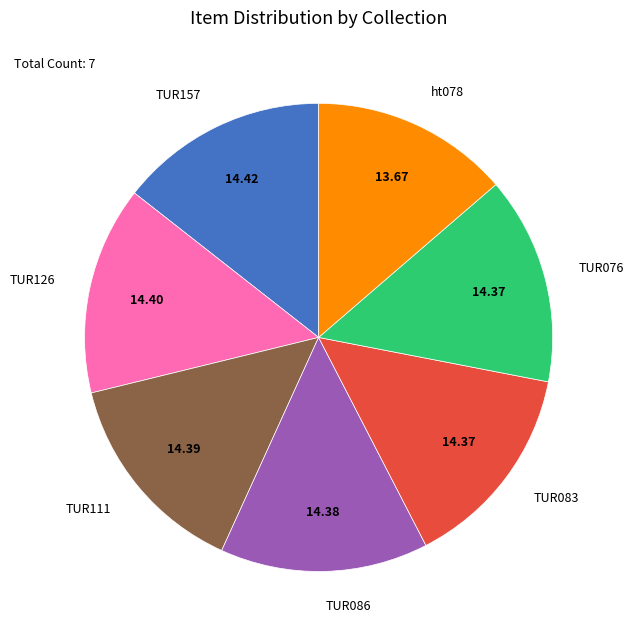

Approximately how many times larger is the value at TUR157 compared to TUR111?

1.0